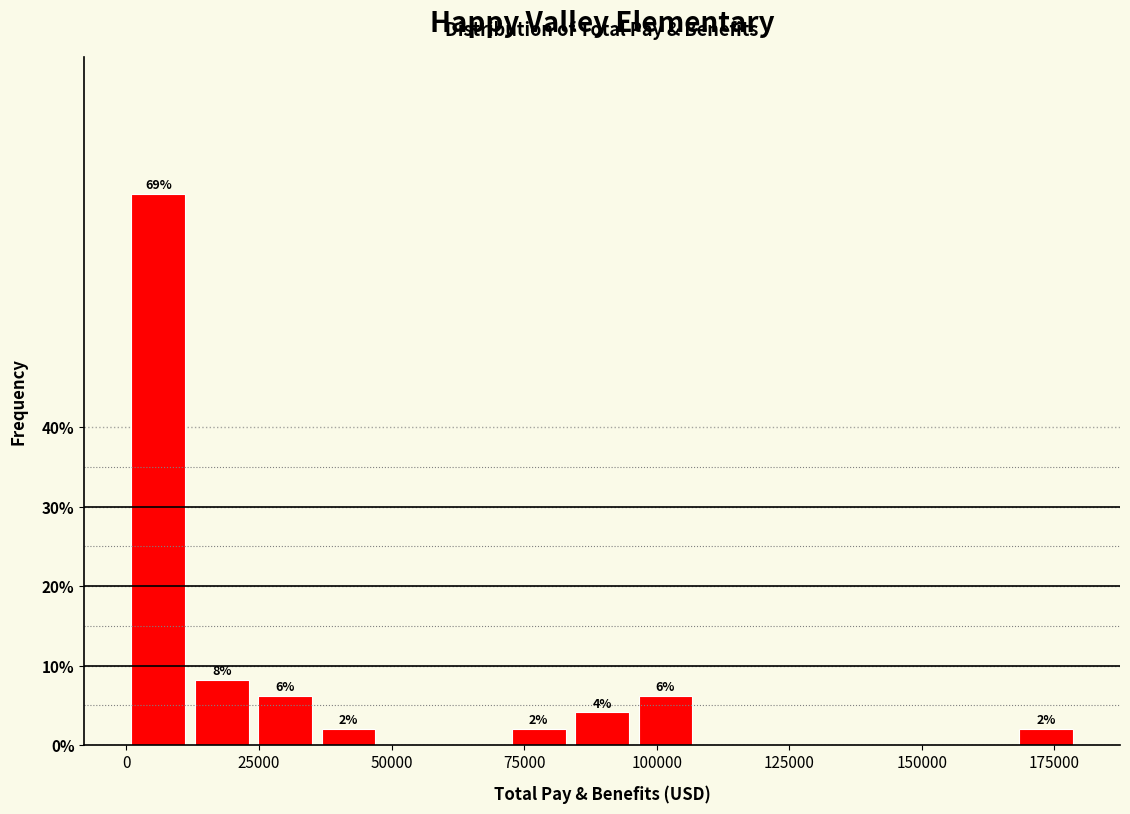

Read against the x-axis, roughly where is the centre of the tallest bar?

5000